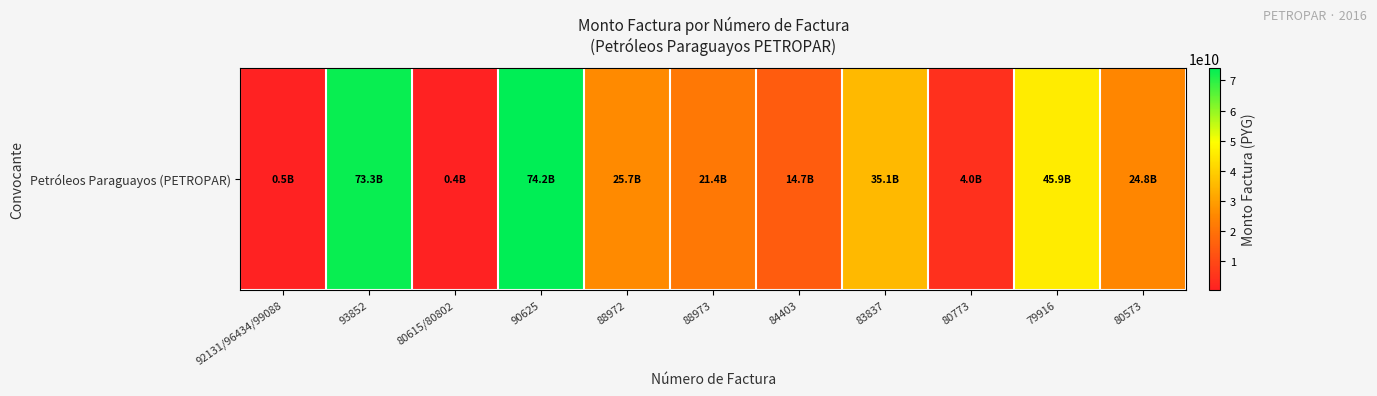

How many values exceed 24760319416?

5